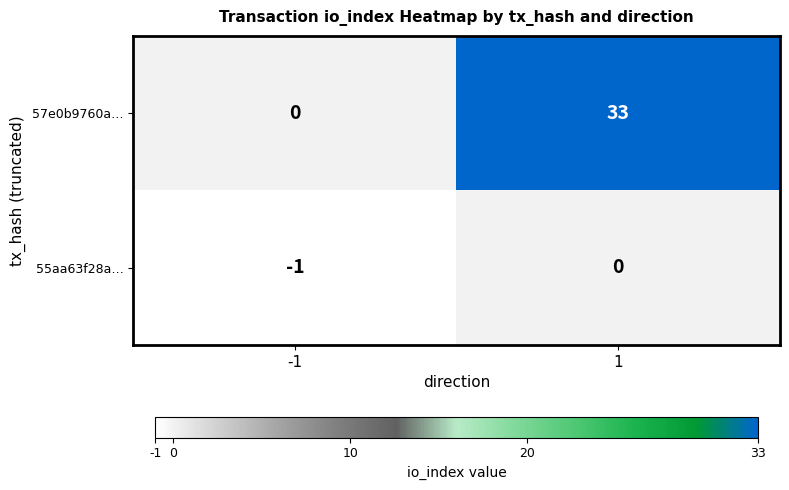

What is the sum of the 57e0b9760a… values at -1 and 1?

33